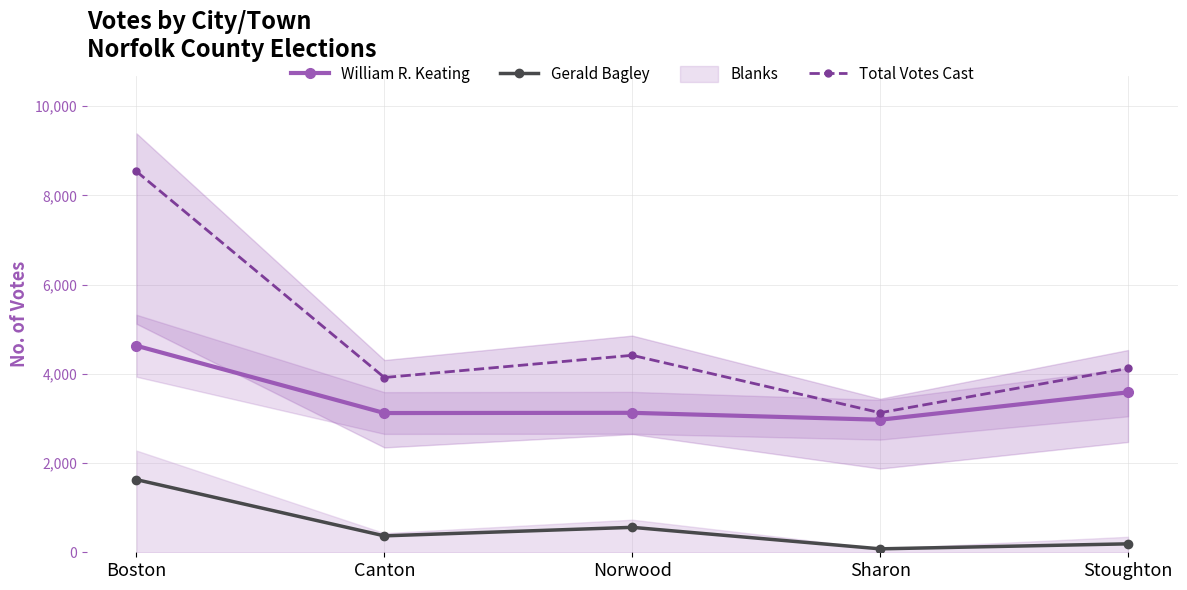

At how many categories does at least one series exceed 7197?

1